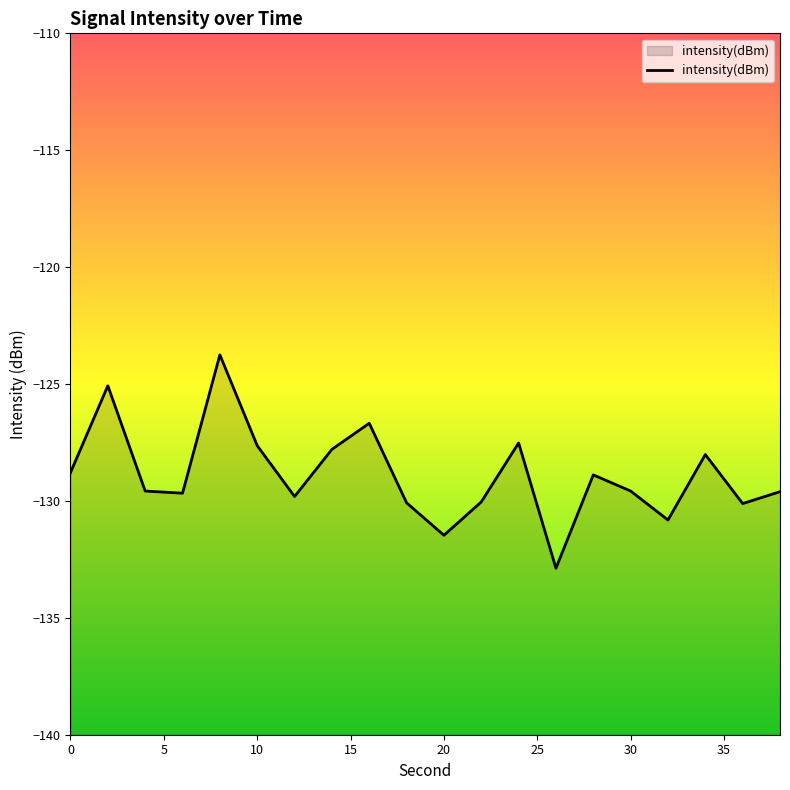

The chart shows a value of -83.5 at 10. True or false?

False